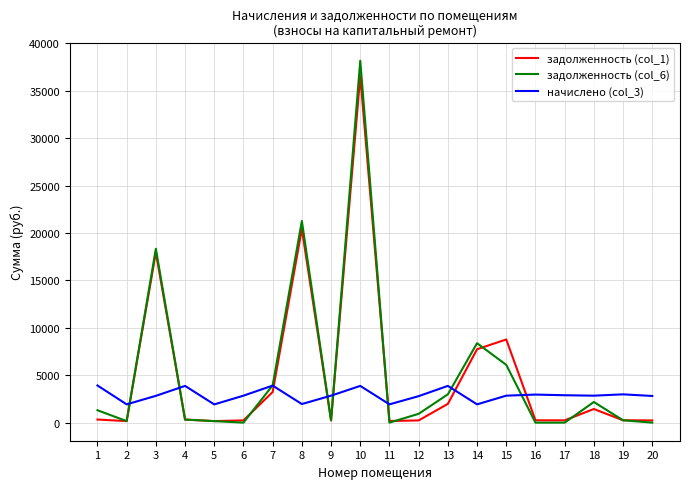

What is the minimum value for начислено (col_3)?

1920.7